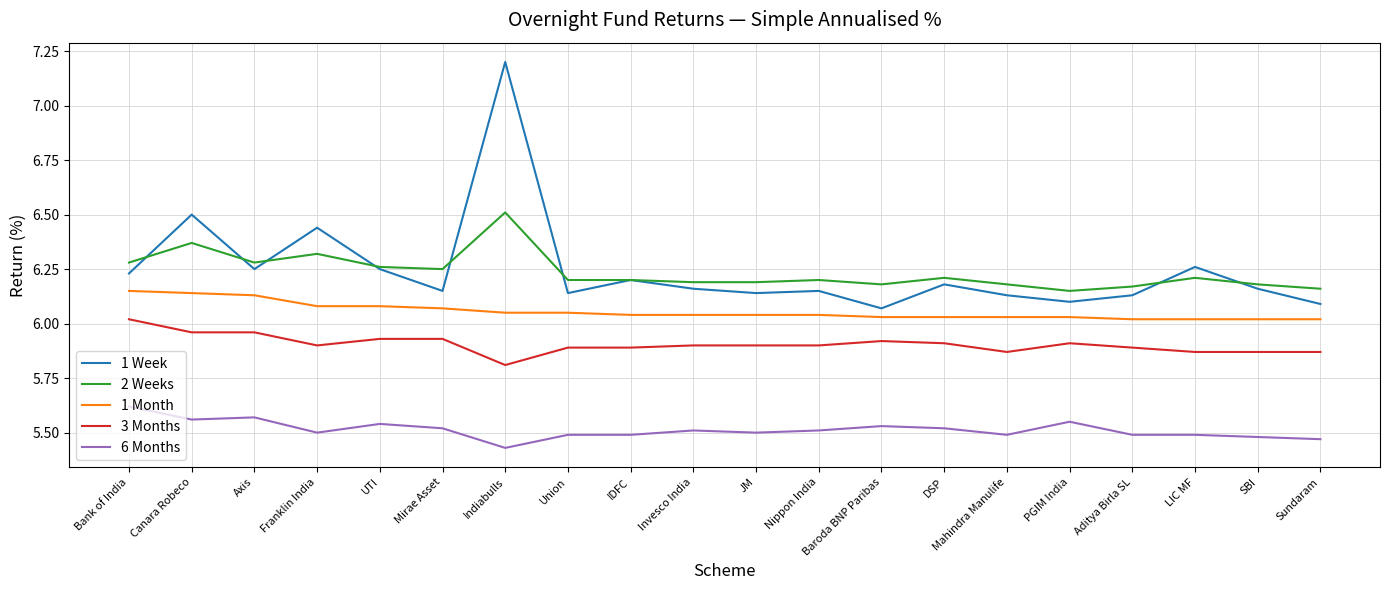

What position from the left is PGIM India?

16